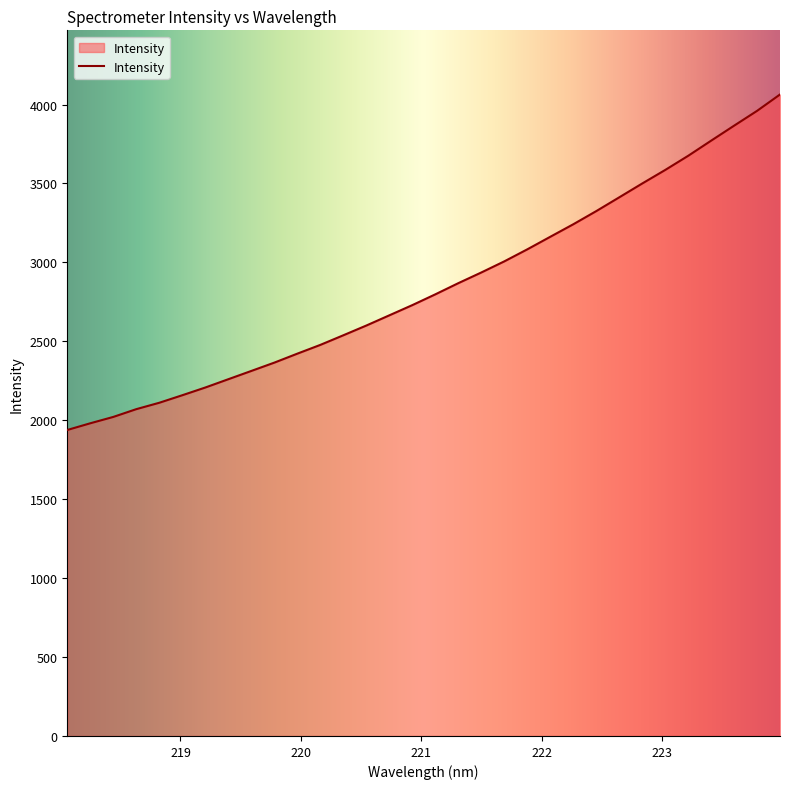

Reading right to left, list all the values displayed in this chart.

4063.8	3959.9	3866.1	3771.1	3675.2	3585.5	3499.8	3412.2	3324.9	3241.6	3162.4	3082.8	3006.6	2936.3	2868.6	2797.8	2729.6	2664.9	2600.3	2538.5	2477.7	2422.1	2365.2	2312.6	2260.1	2207.6	2158.7	2111.0	2070.4	2021.2	1980.9	1938.4